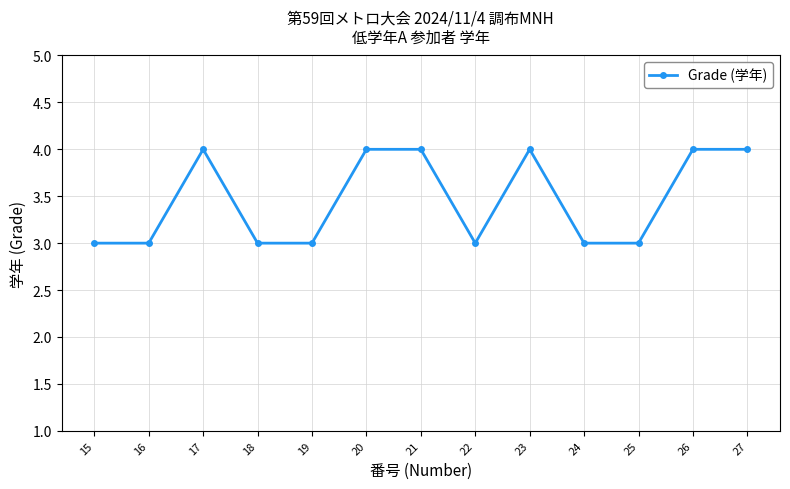

What is the sum of all values?

45